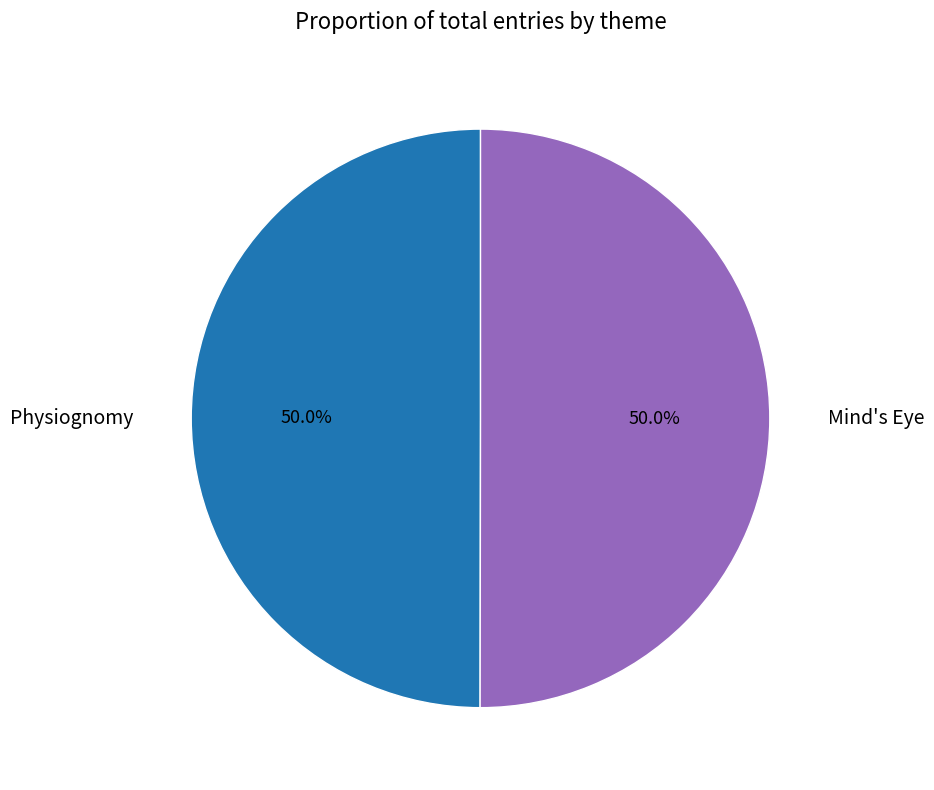

Combined, what portion of the pie is Mind's Eye and Physiognomy?

100.0%